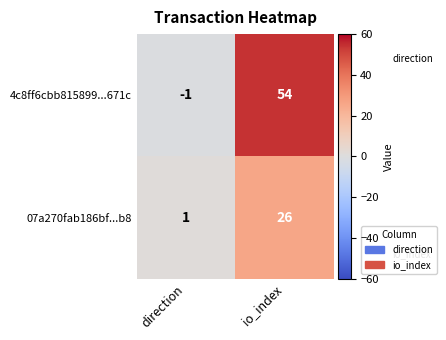

What is the difference between the 4c8ff6cbb815899...671c values at direction and io_index?

55